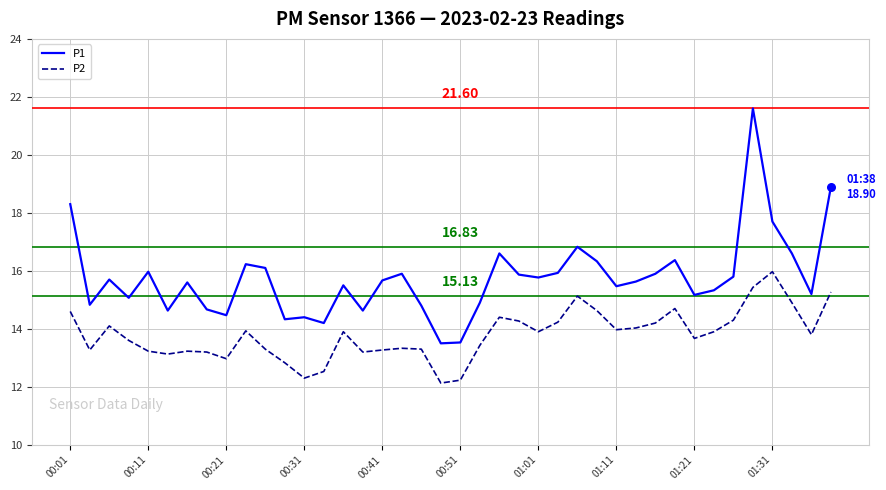

Which series has the widest spread of values?

P1